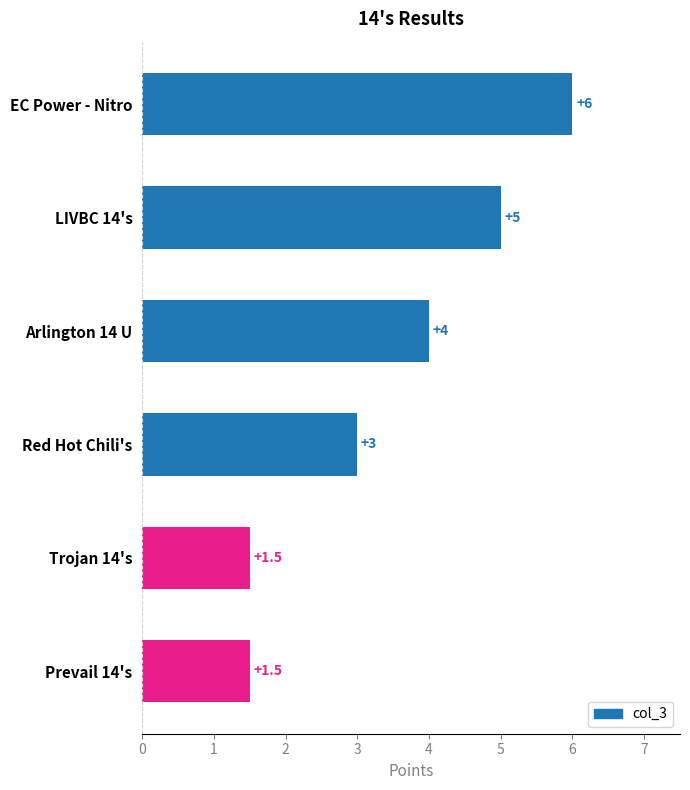

Reading bottom to top, what are all the values shown in this chart?

Prevail 14's=1.5	Trojan 14's=1.5	Red Hot Chili's=3.0	Arlington 14 U=4.0	LIVBC 14's=5.0	EC Power - Nitro=6.0